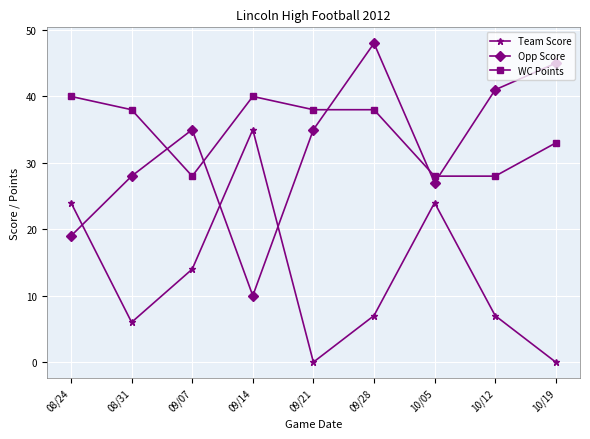

What position from the right is 08/31?

8